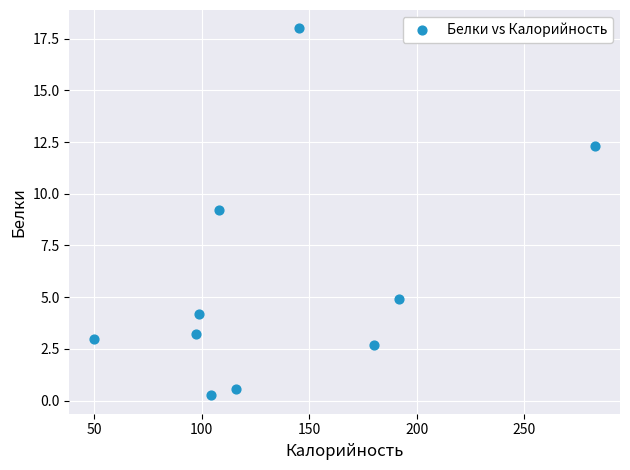

What Y value in the scatter plot is closest to 9?

9.2